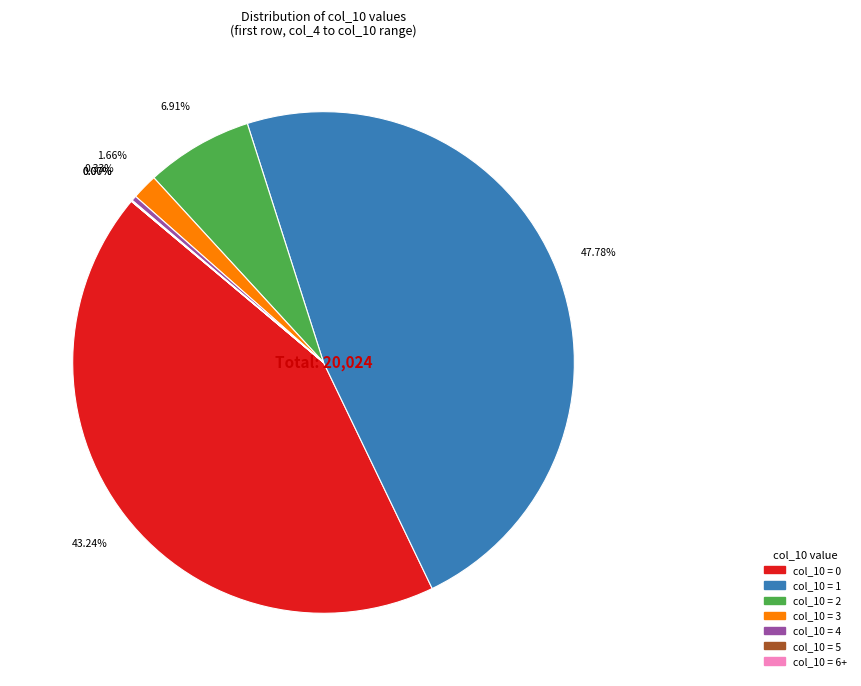

Is there any slice that represents more than half of the pie?

No